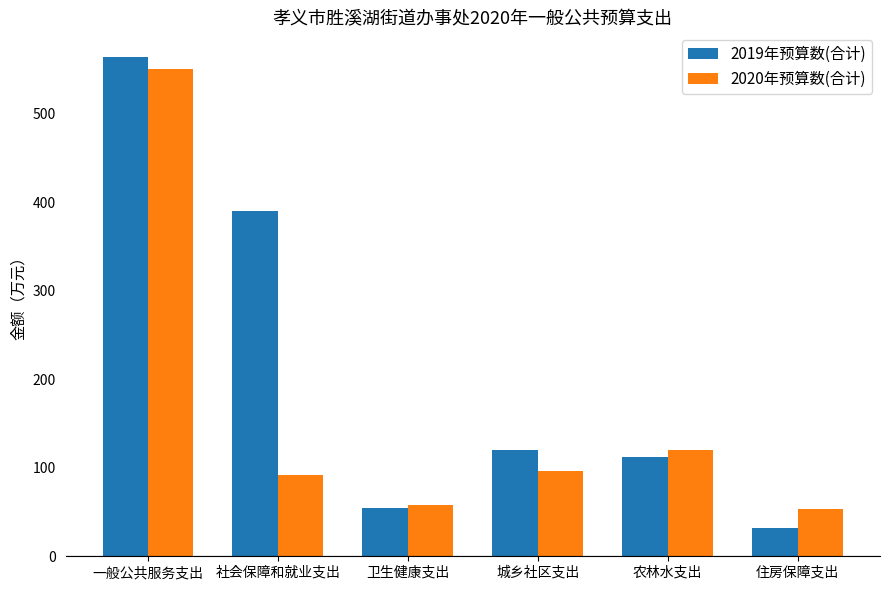

What is the difference between the second highest and minimum values in the 2019年预算数(合计) series?

358.1